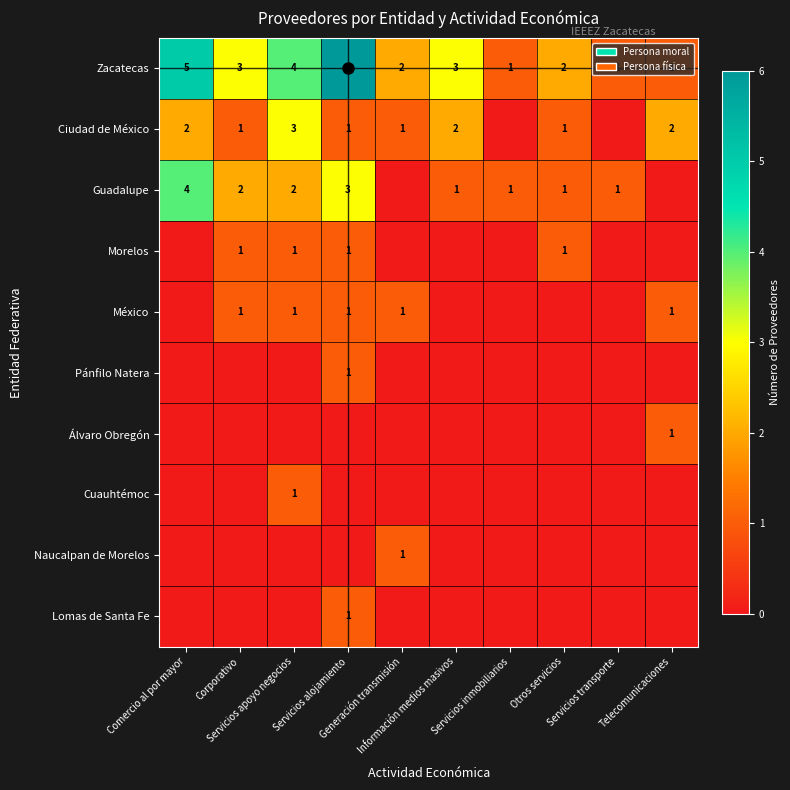

At which category is the sum across all series the highest?

Servicios alojamiento